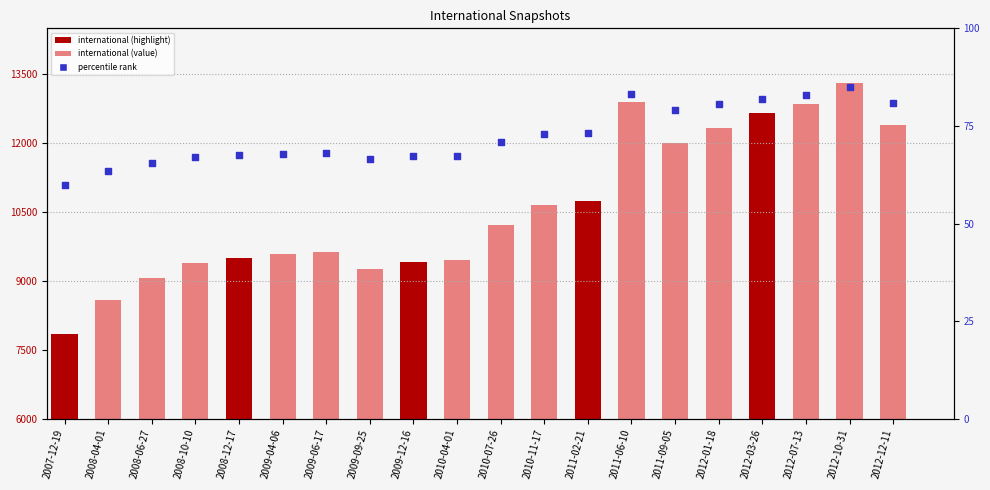

Which series reaches the minimum Y coordinate?

percentile rank